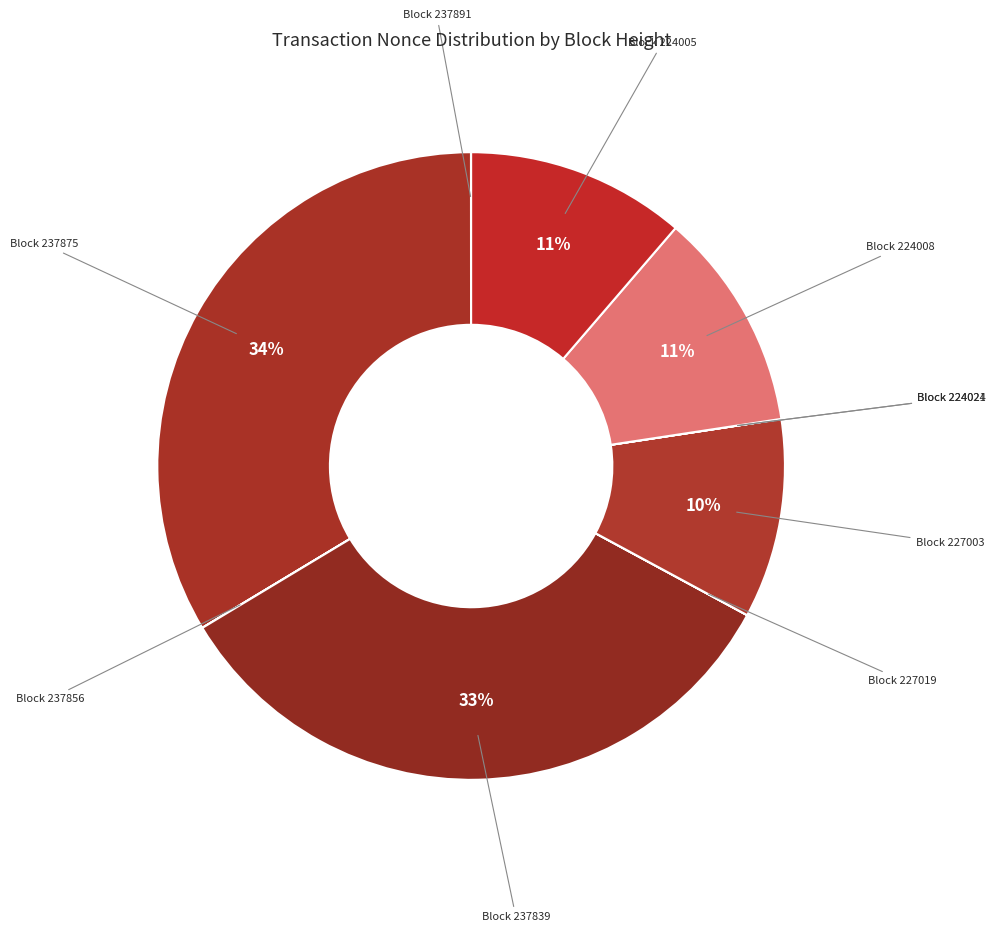

To the nearest percent, what portion does Block 227003 represent?

10%